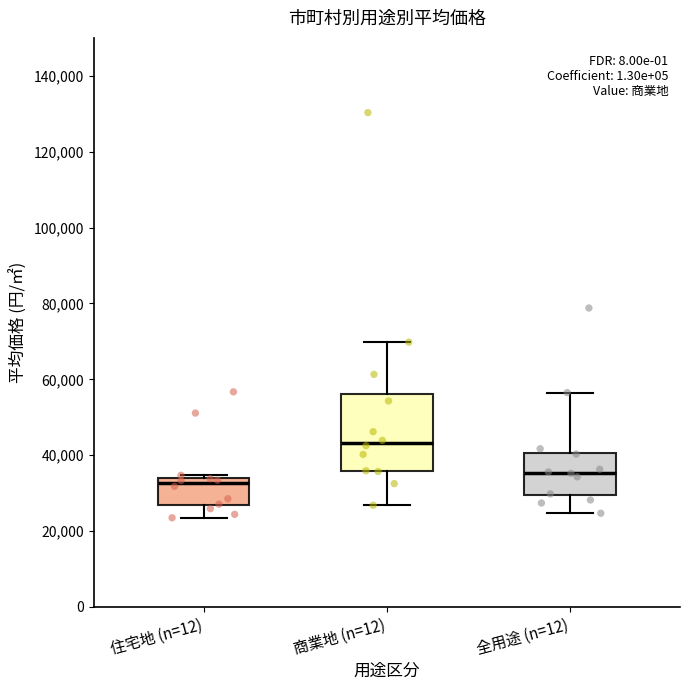

Reading left to right, read every box against the y-axis: the position of its median line, the range the box covers, and the ends of its whiskers. The values are not printed on the chart, so give them approximately, as read against the axis.

住宅地 (n=12): median 32000, box 26000 to 34000, whiskers 24000 to 34000 (just above the box's upper edge)
商業地 (n=12): median 44000, box 36000 to 56000, whiskers 26000 to 70000
全用途 (n=12): median 36000, box 30000 to 40000, whiskers 24000 to 56000